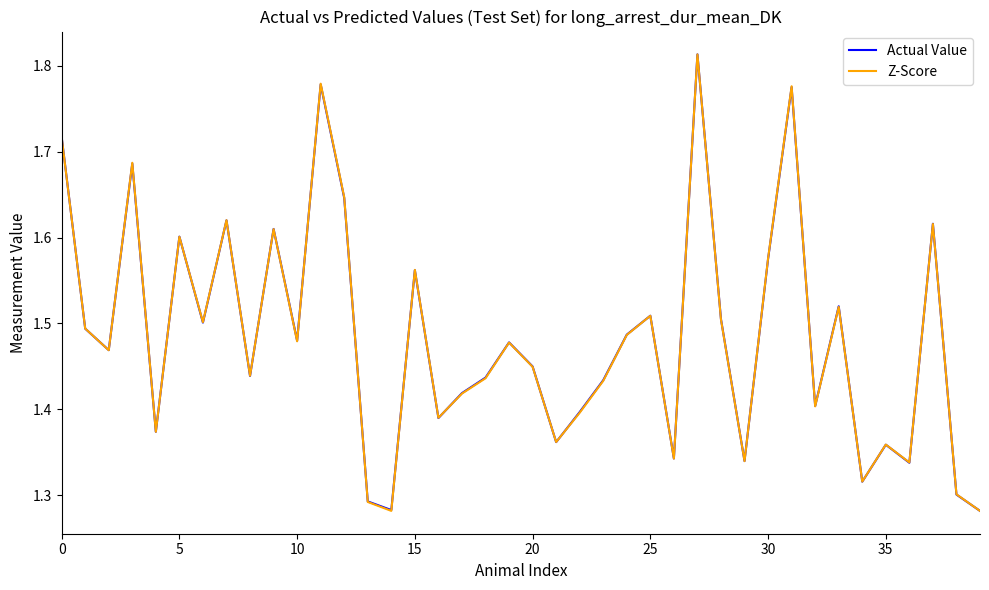

At which category does the chart reach its minimum across all series?

39